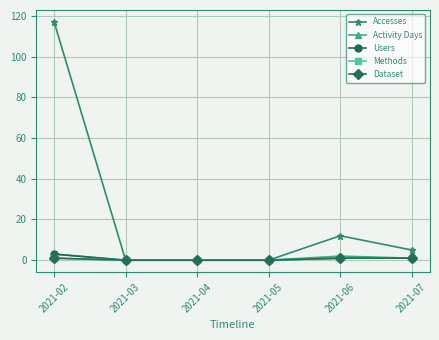

Is this an area chart (filled region under the line)?

No